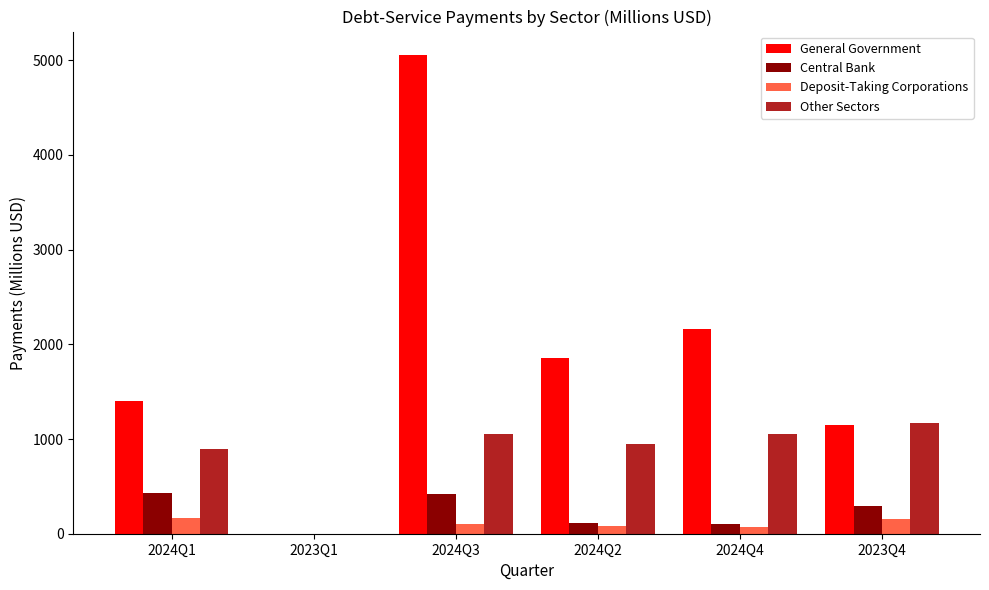

Between 2023Q1 and 2024Q4, which series saw the biggest shift?

General Government